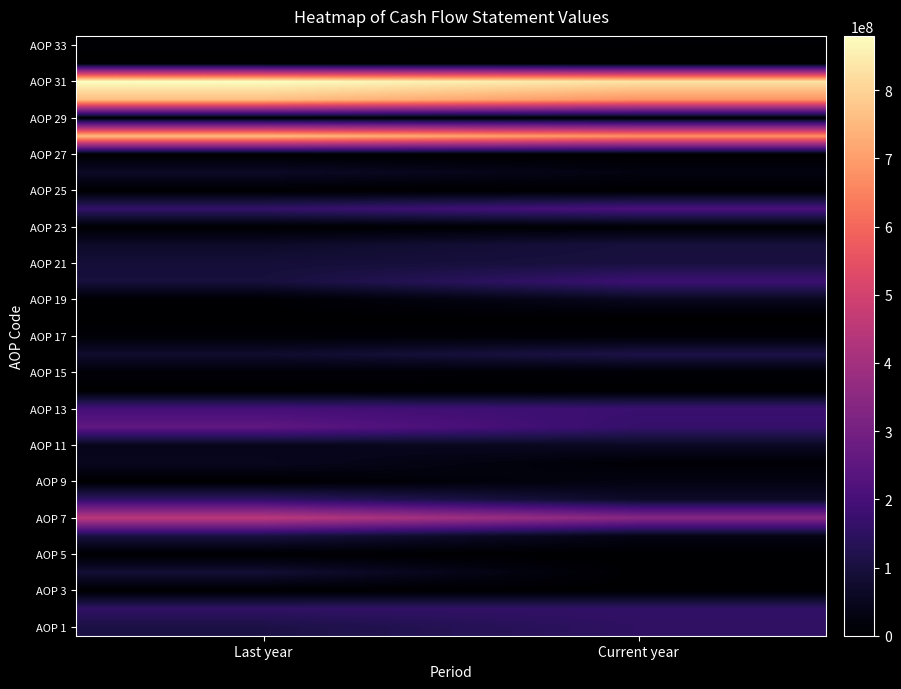

What is the difference between the highest and lowest values at Current year?

830791400